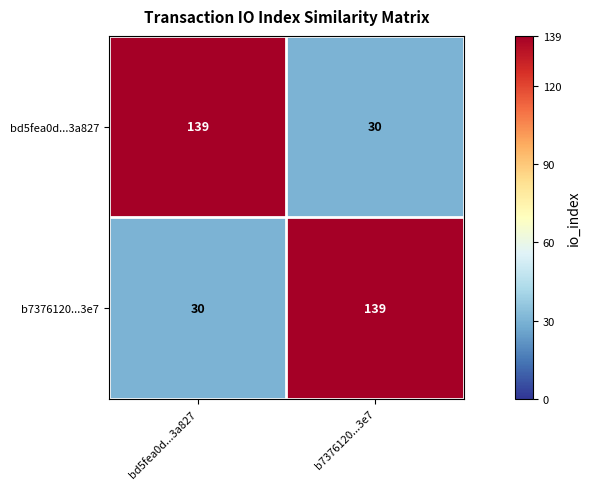

Is the value of bd5fea0d...3a827 at bd5fea0d...3a827 greater than the value of b7376120...3e7 at bd5fea0d...3a827?

Yes